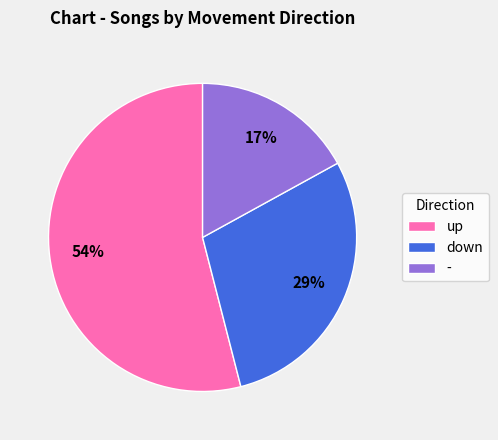

What percentage is the up slice, to the nearest percent?

54%